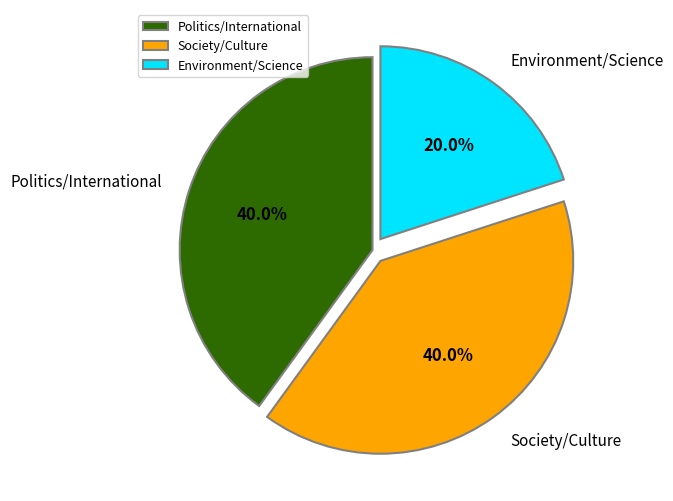

What percentage is NOT represented by Politics/International?

60.0%